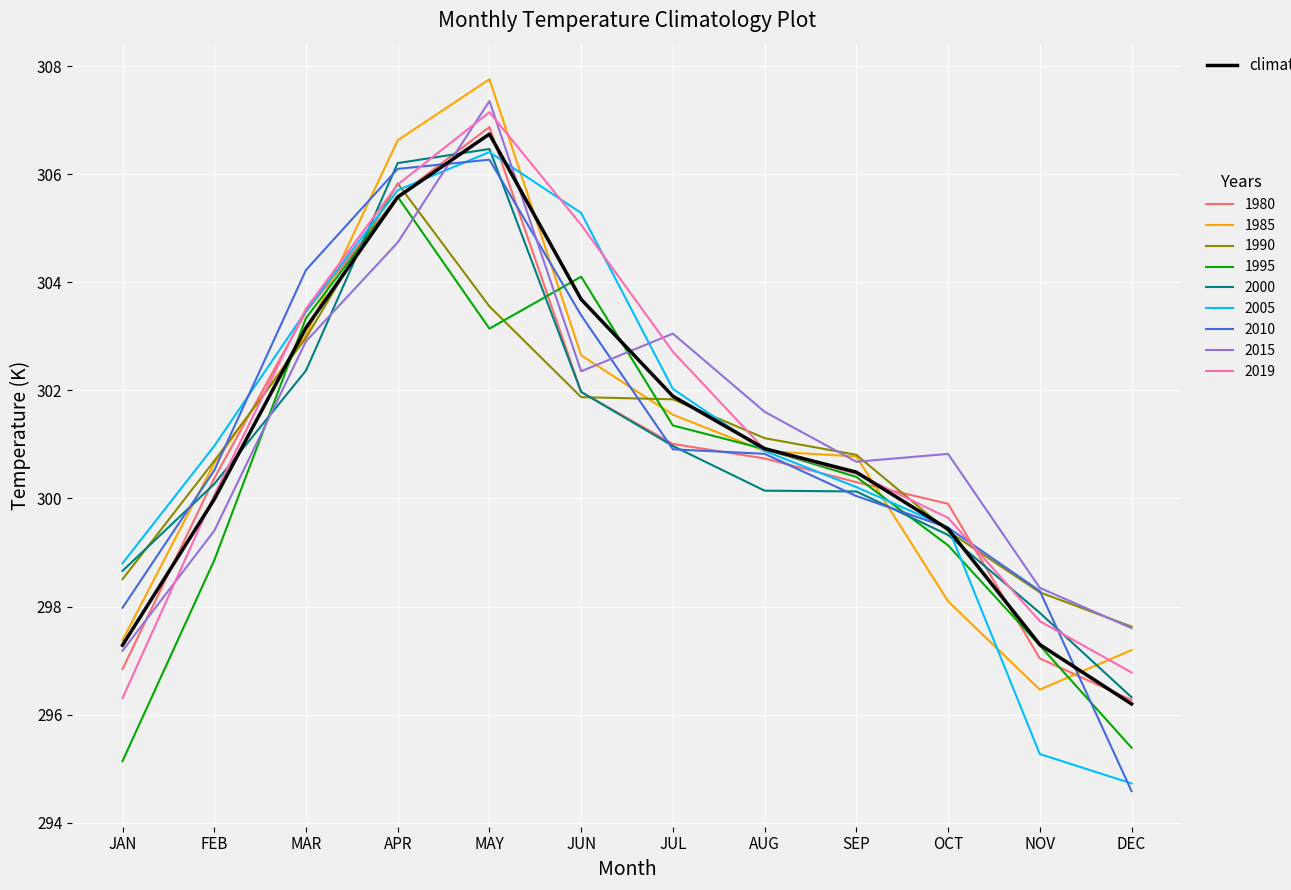

Which label corresponds to the largest value in the chart?

MAY